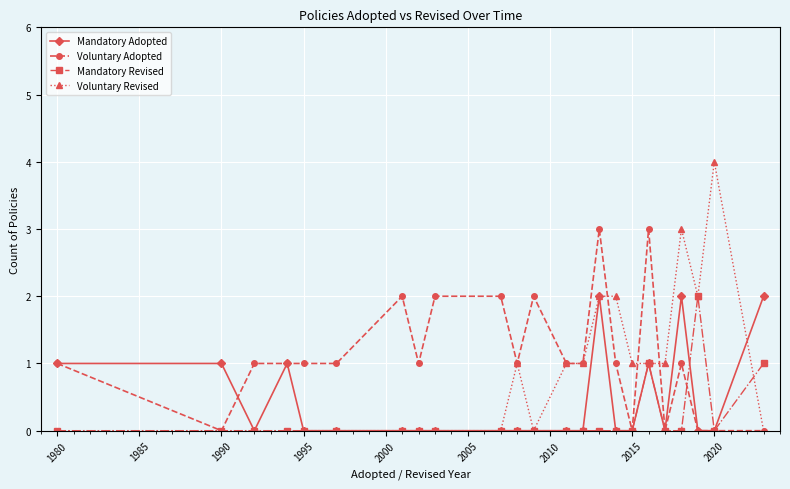

True or false: Mandatory Revised has more than 1 points higher than both neighbors.

True